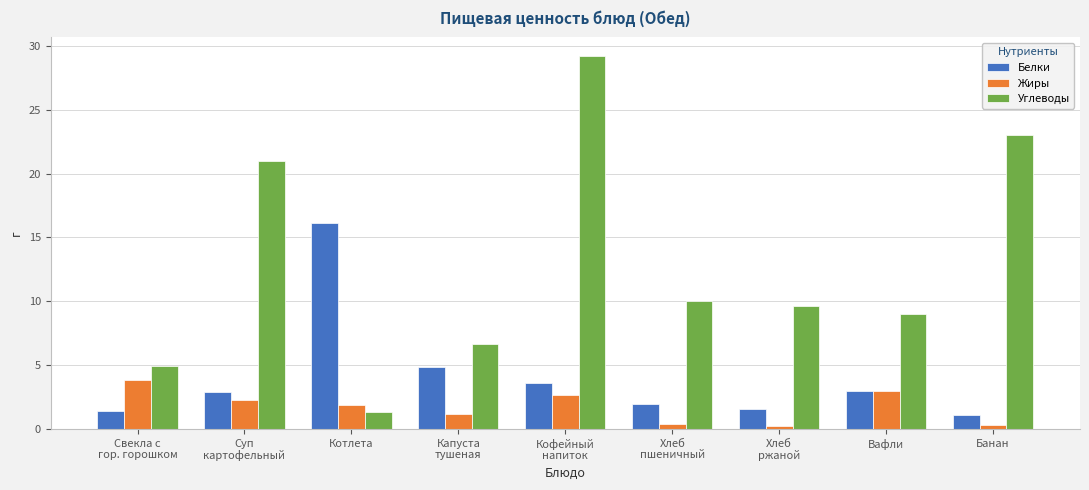

List the series in order of their peak value, highest first.

Углеводы, Белки, Жиры